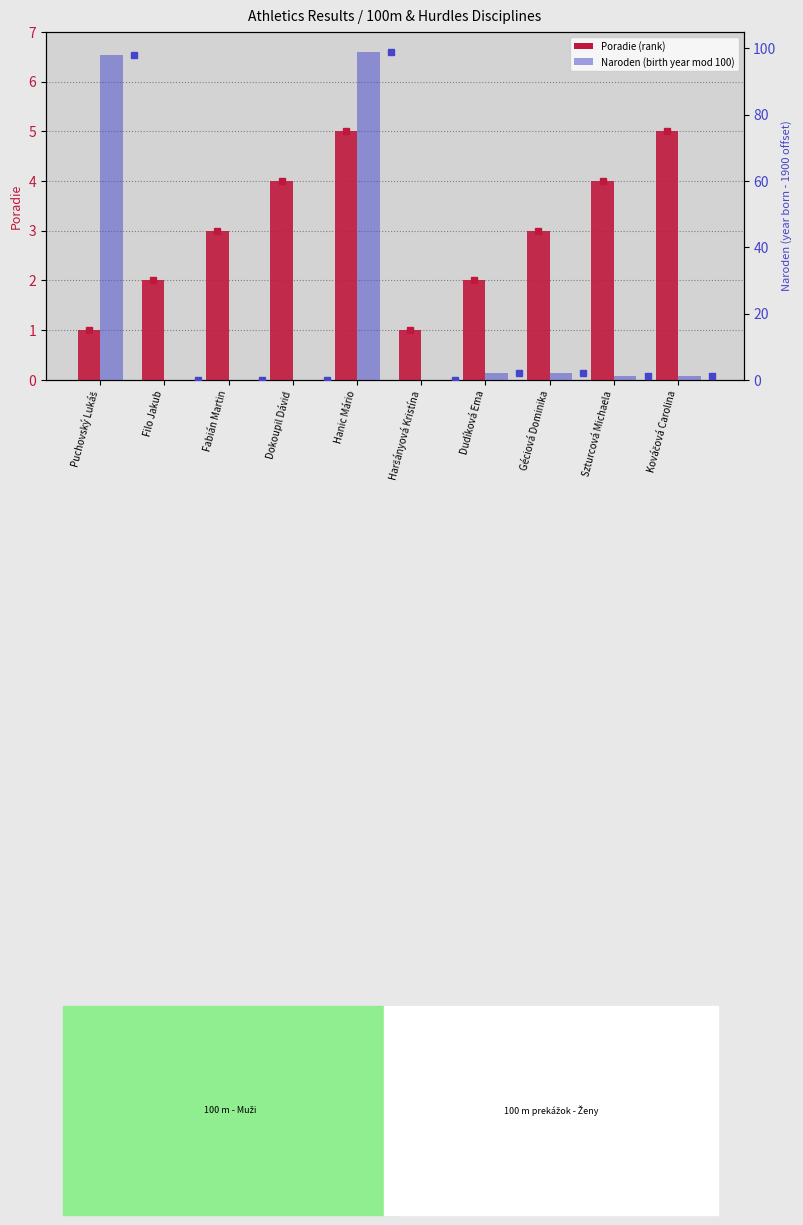

Rank the categories by Poradie value from highest to lowest.

Hanic Mário, Kováčová Carolina, Dokoupil Dávid, Szturcová Michaela, Fabián Martin, Géciová Dominika, Filo Jakub, Dudíková Ema, Puchovský Lukáš, Haršányová Kristína